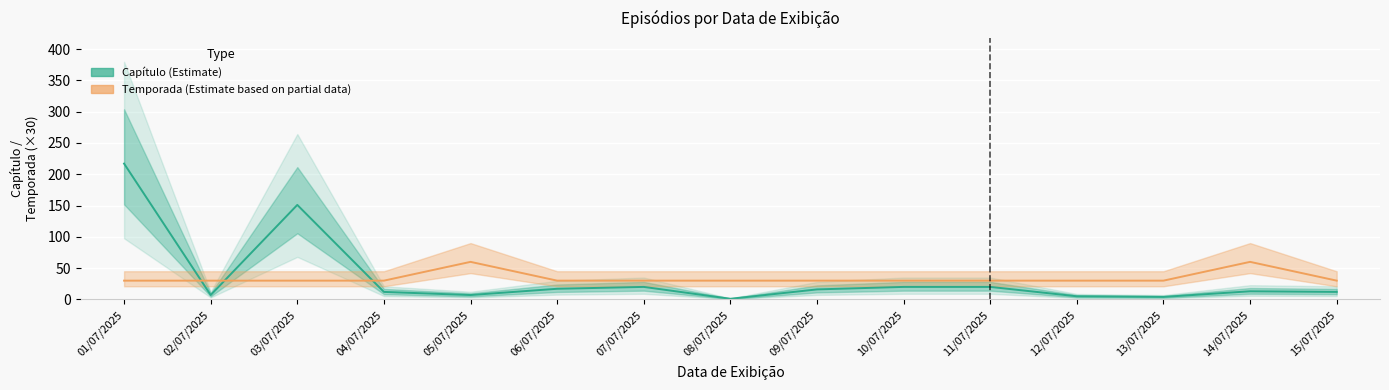

What is the difference between the highest and lowest values at 08/07/2025?

29